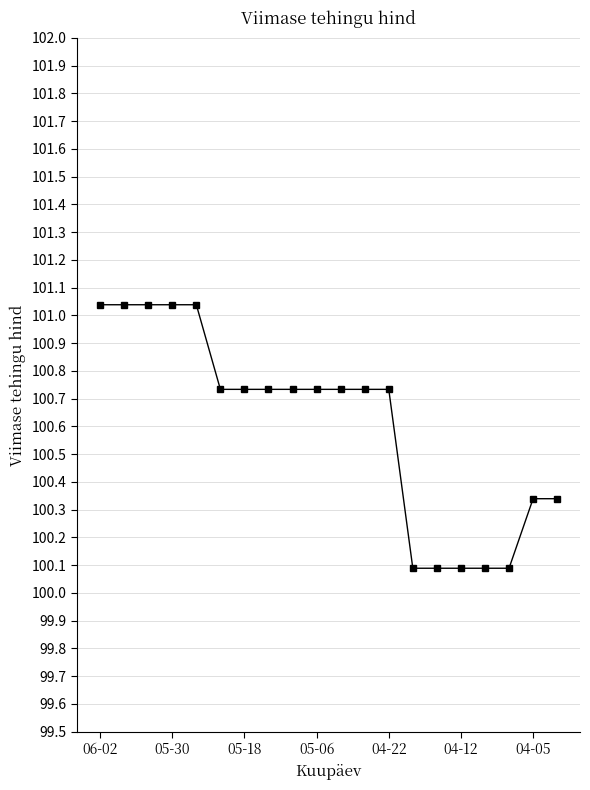

What is the minimum value shown in the chart?

100.1